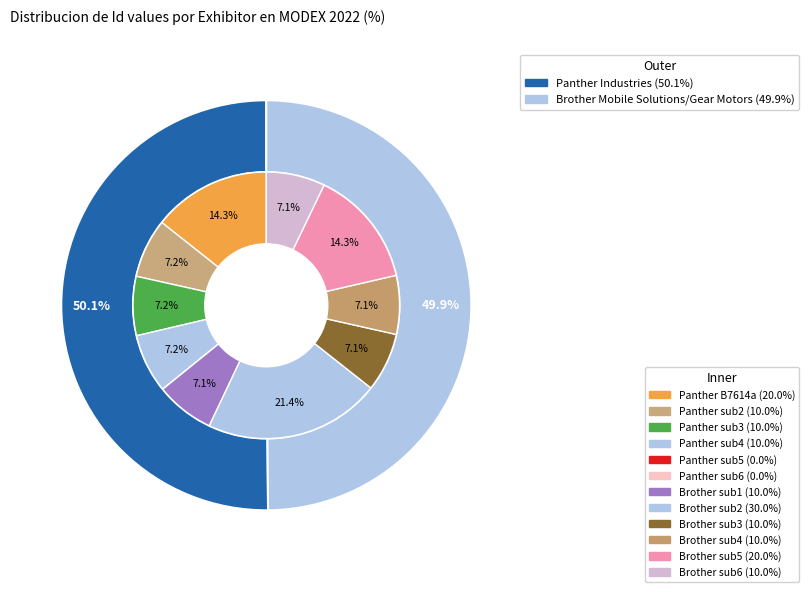

To the nearest percent, what portion does Panther Industries represent?

50%